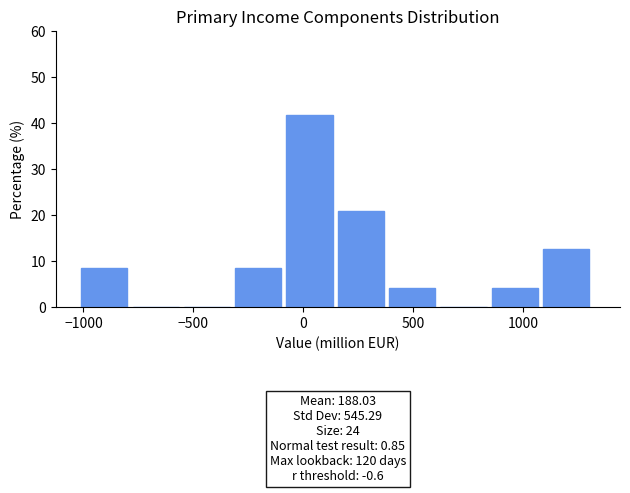

Over which range of the x-axis is the bar tallest?

-100 to 150